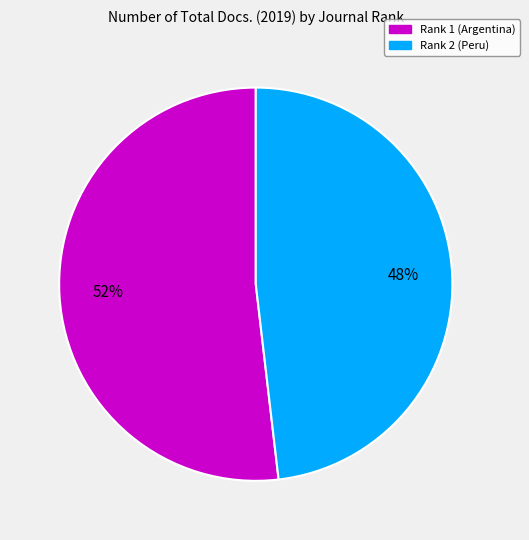

How many segments does this pie chart have?

2